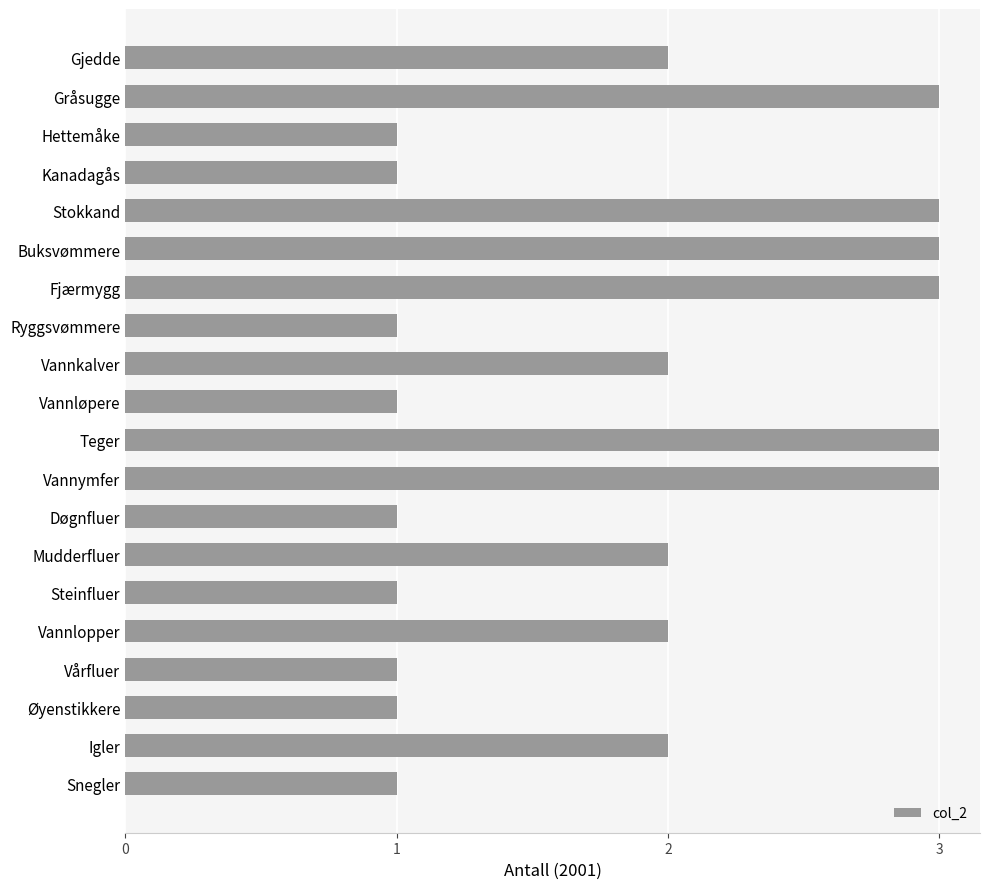

How many series are shown in this chart?

1